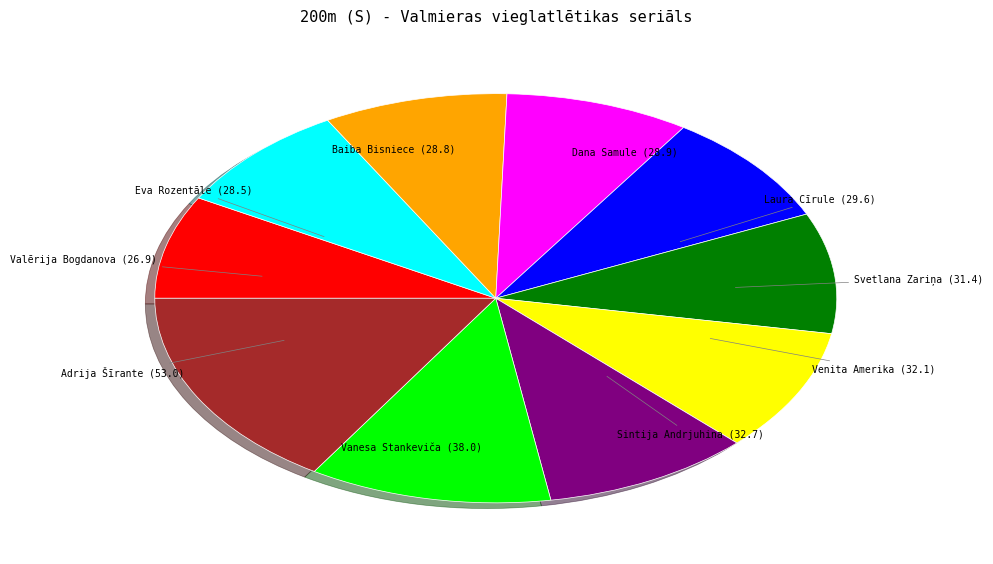

Is there any slice that represents more than half of the pie?

No